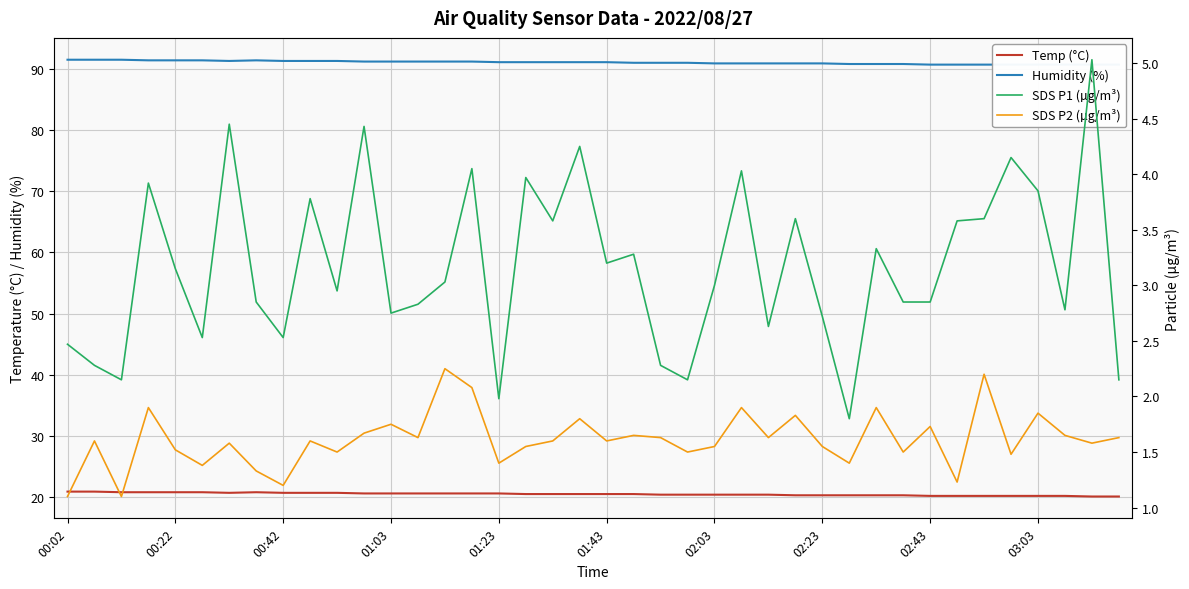

What value does the SDS P1 (µg/m³) series have at 22?

2.3